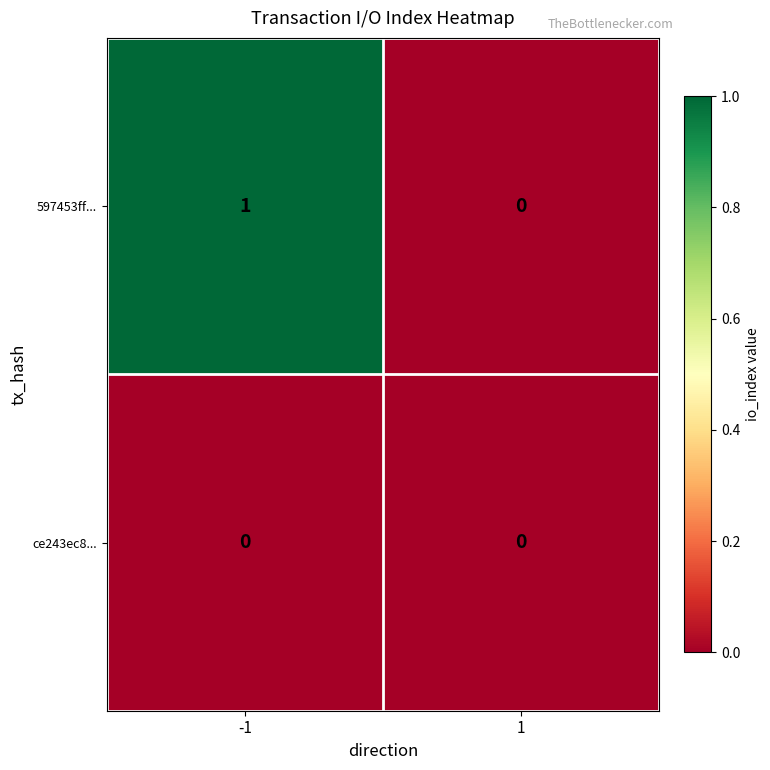

Between -1 and 1, which series saw the biggest shift?

597453ff...